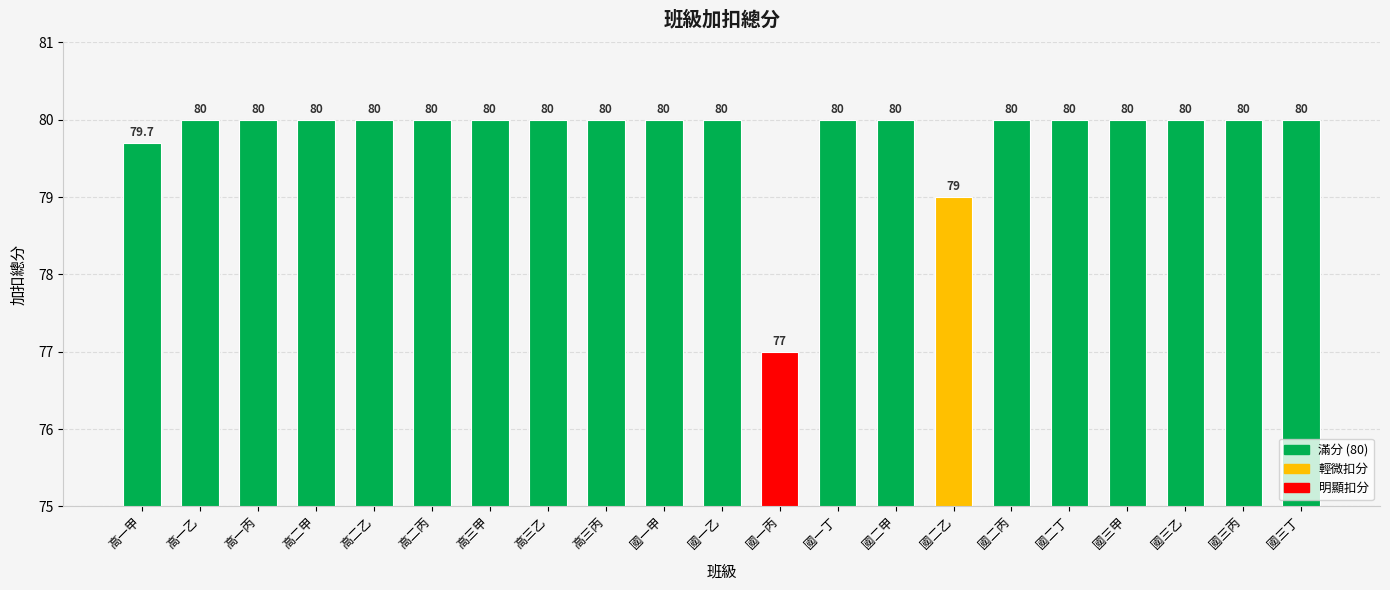

How many data points are less than 80?

3